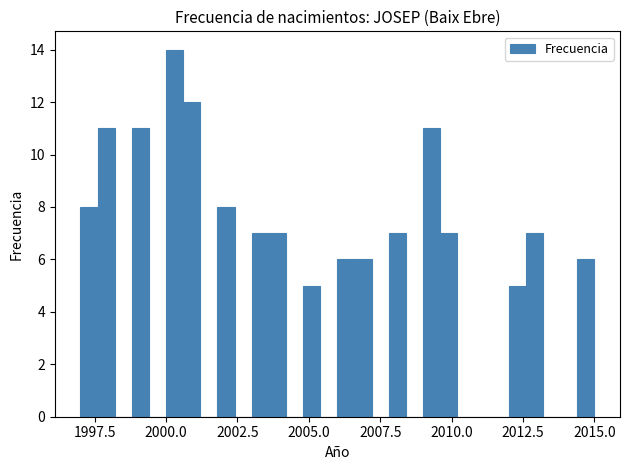

Around what value on the x-axis is the tallest bar? Give the approximate position of its centre, as read against the axis.

2000.5